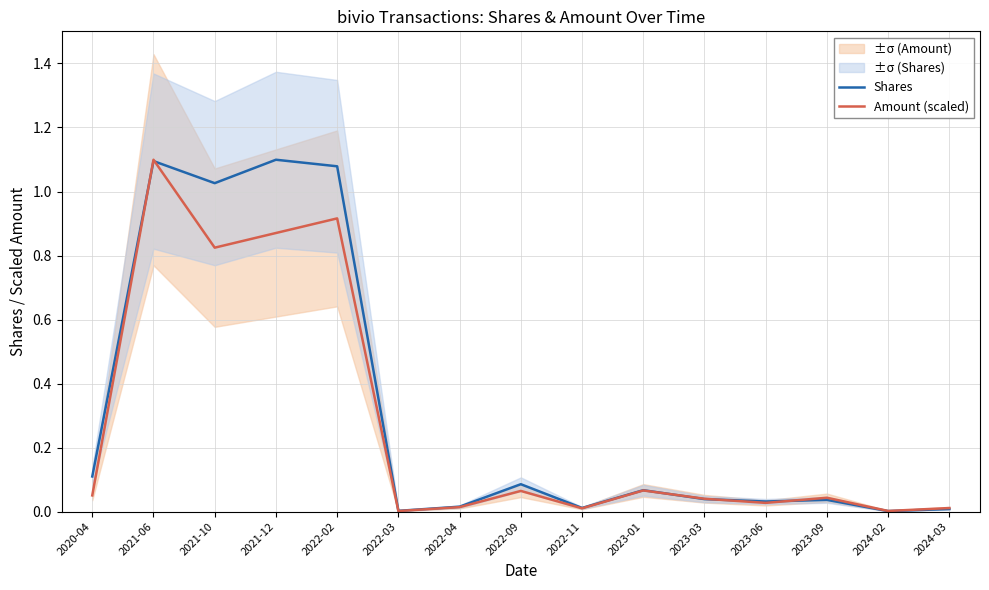

Which has a higher value, 2023-03 or 2022-09?

2022-09